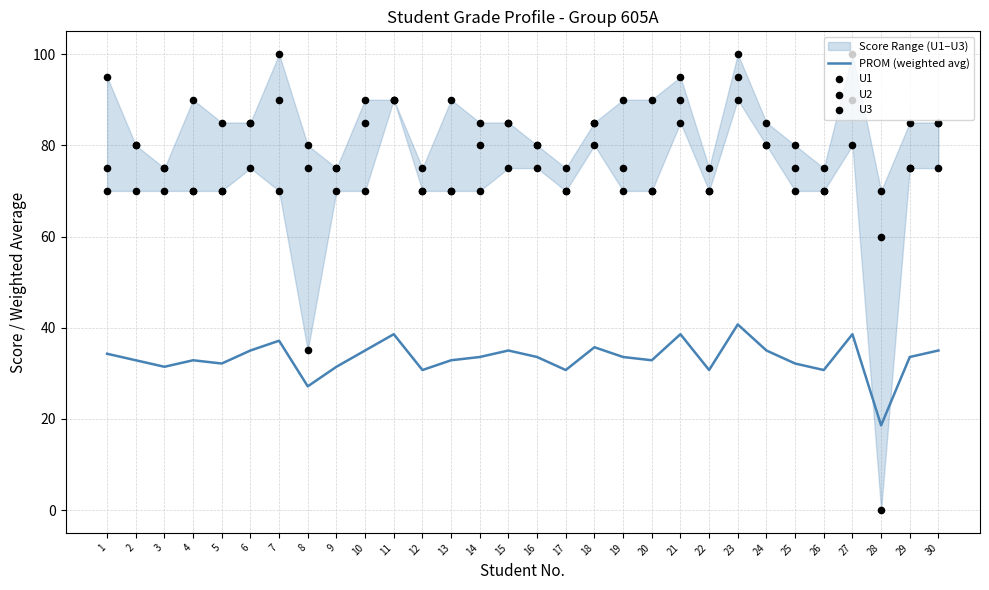

Is it true that PROM (weighted avg) equals 33.6 at 14?

True